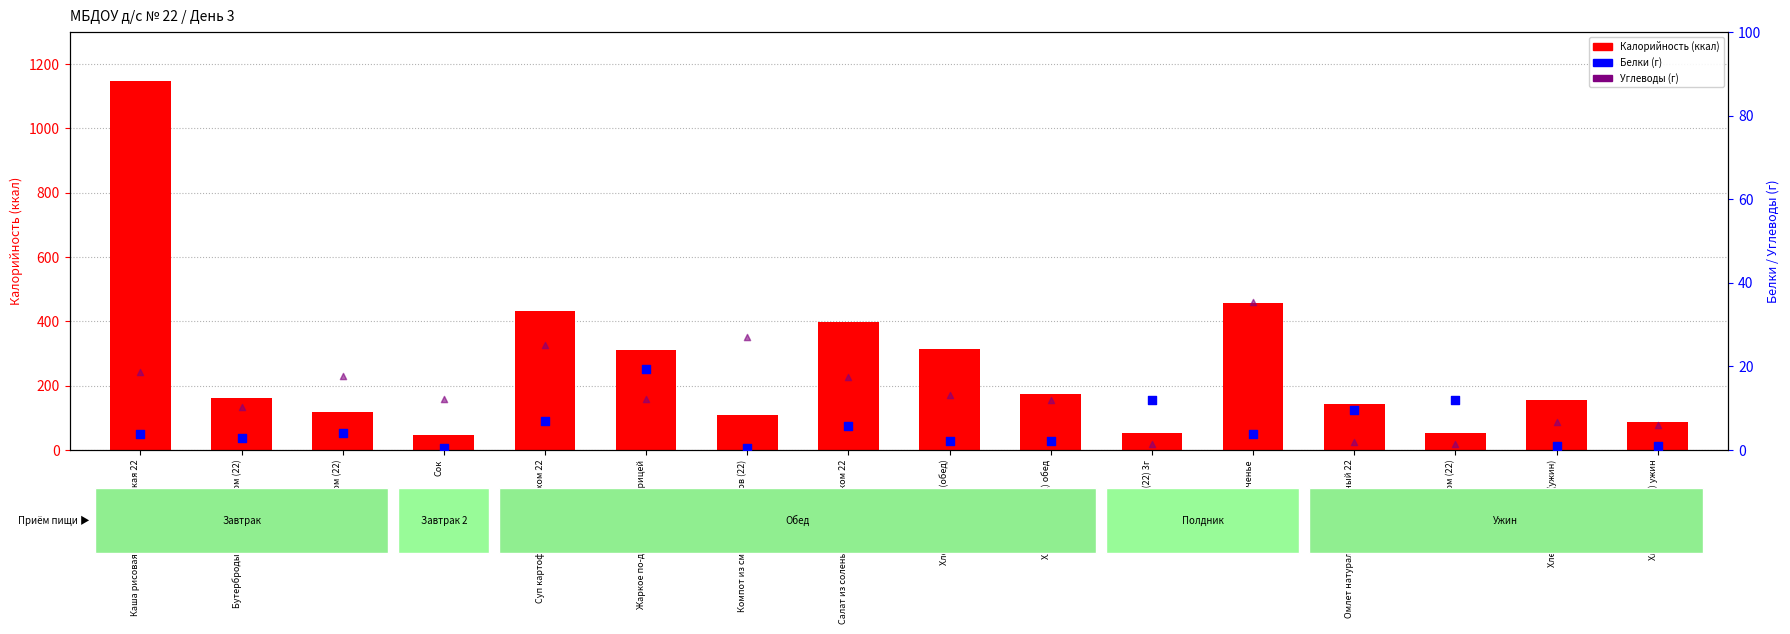

What are all the series names shown in the legend?

Калорийность, Белки, Углеводы